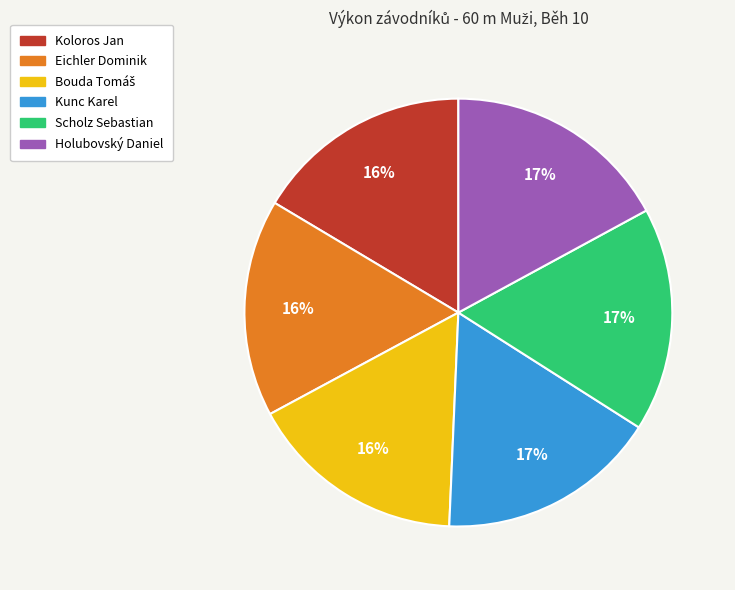

True or false: Holubovský Daniel accounts for 7% of the total.

False